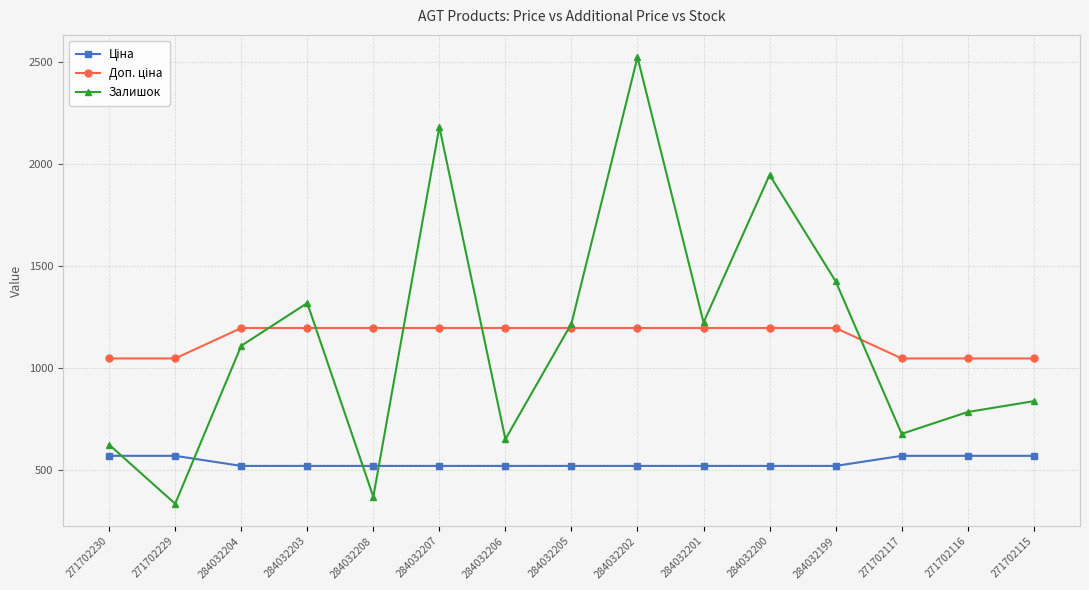

What position from the right is 284032199?

4